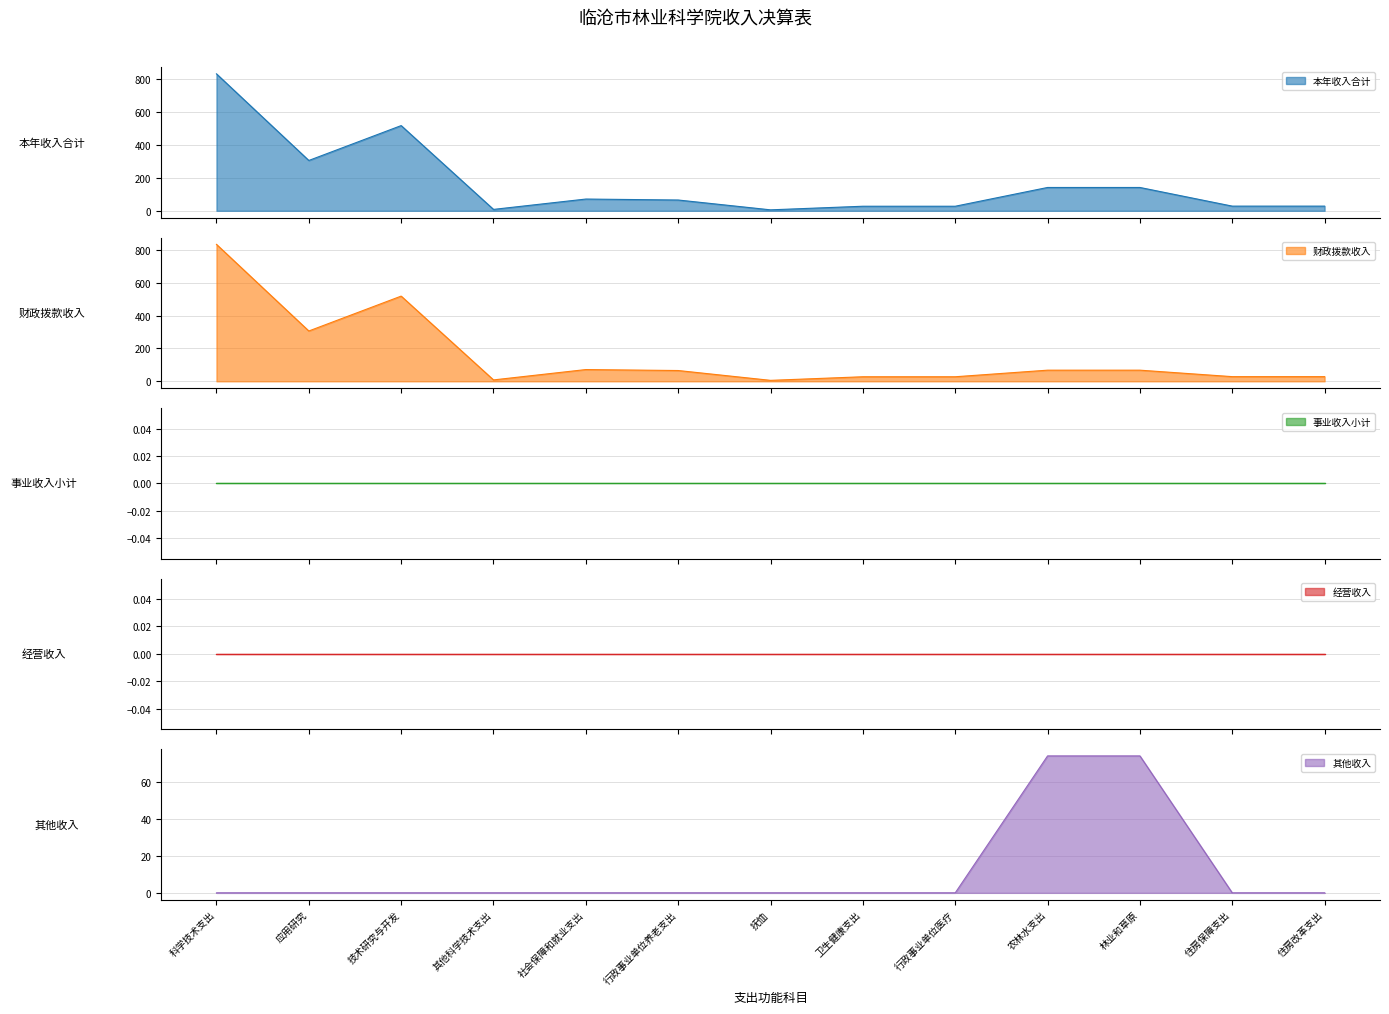

What is the average value of the 本年收入合计 series?

169.8